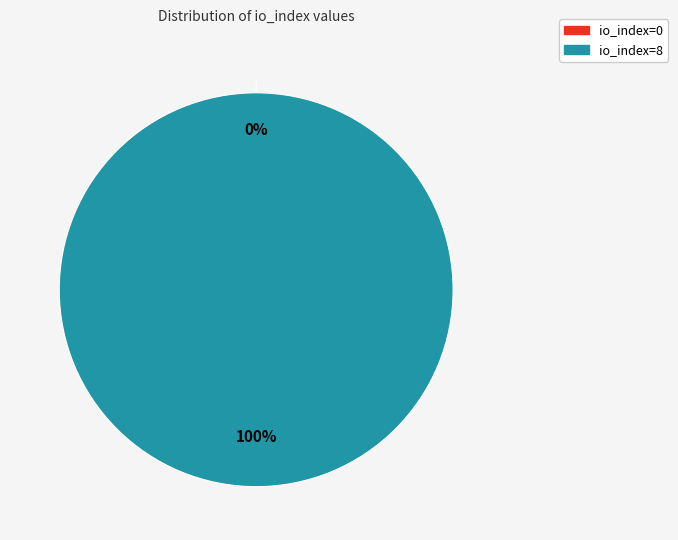

What percentage do io_index=0 and io_index=8 together represent?

100.0%